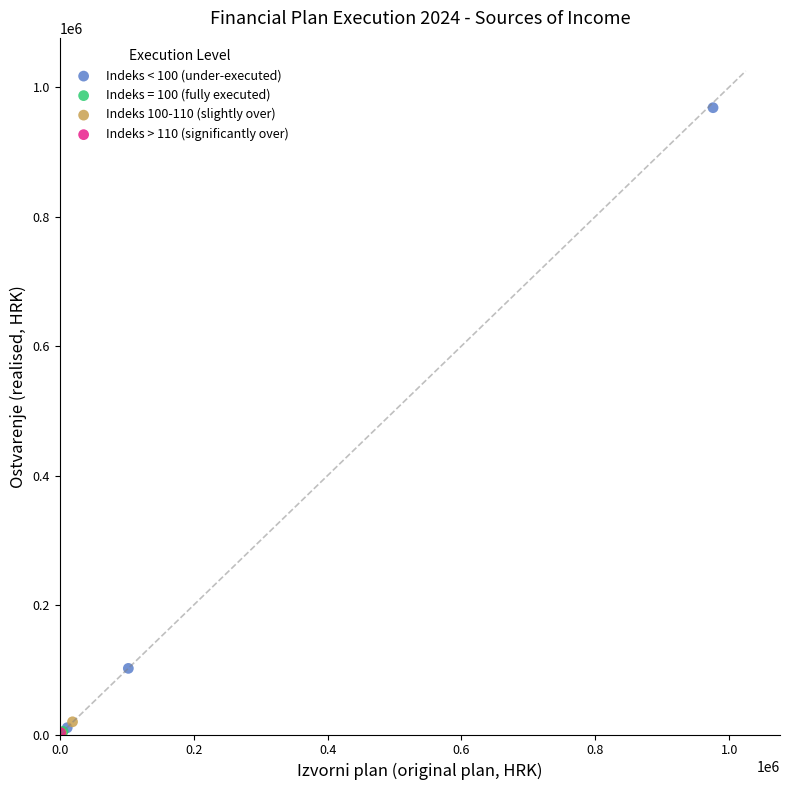

What are all the series names shown in the legend?

Indeks < 100 (under-executed), Indeks = 100 (fully executed), Indeks 100-110 (slightly over), Indeks > 110 (significantly over)